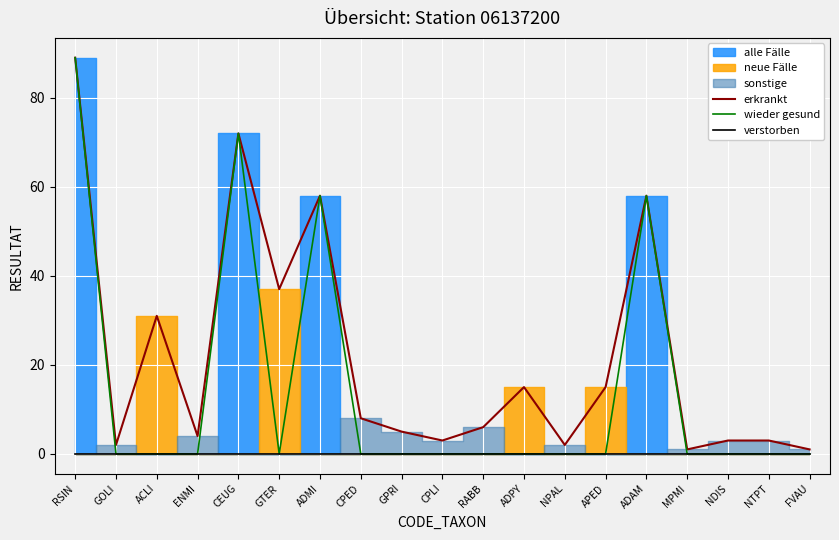

Is the value of verstorben at ENMI greater than the value of wieder gesund at MPMI?

No